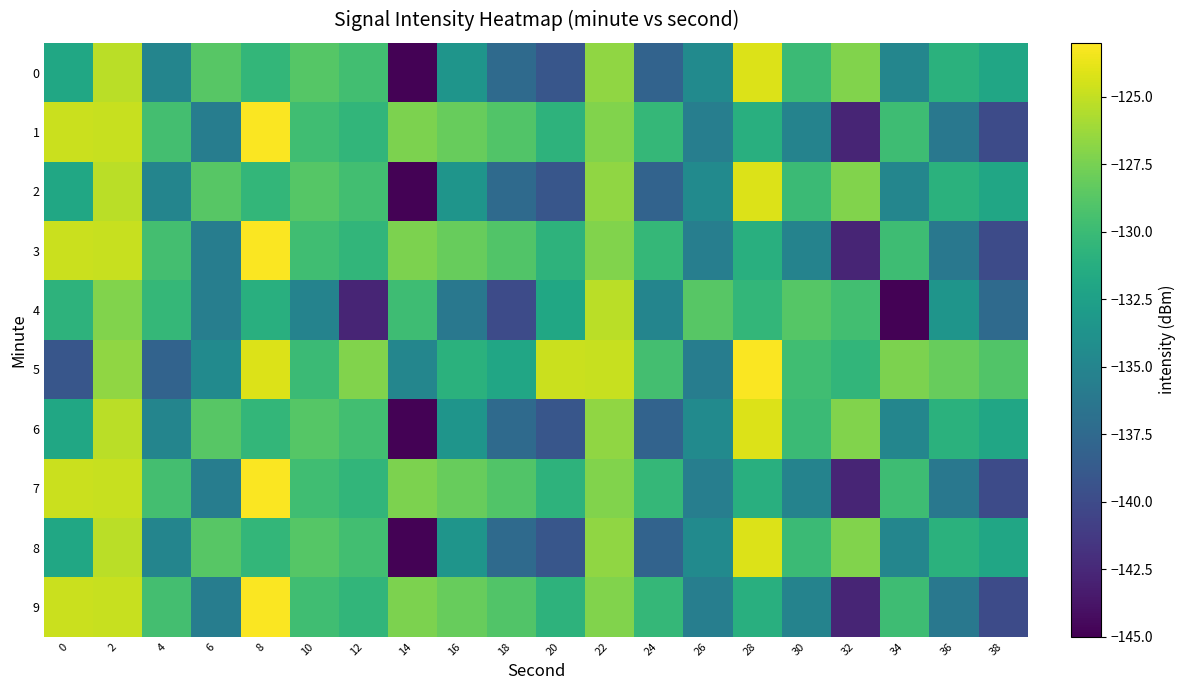

Which series has the largest total across all categories?

5